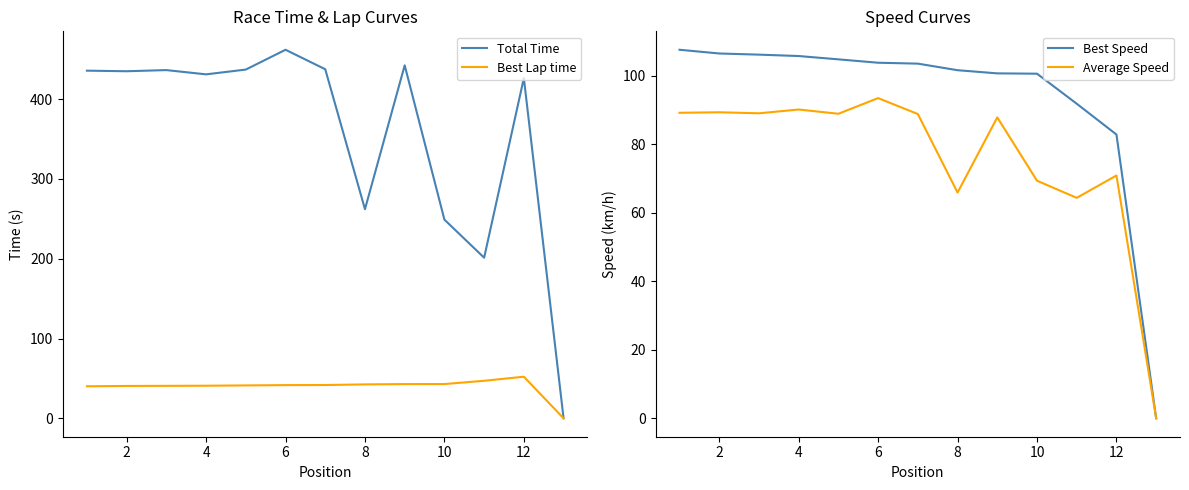

Does the chart display data point markers on the line(s)?

No